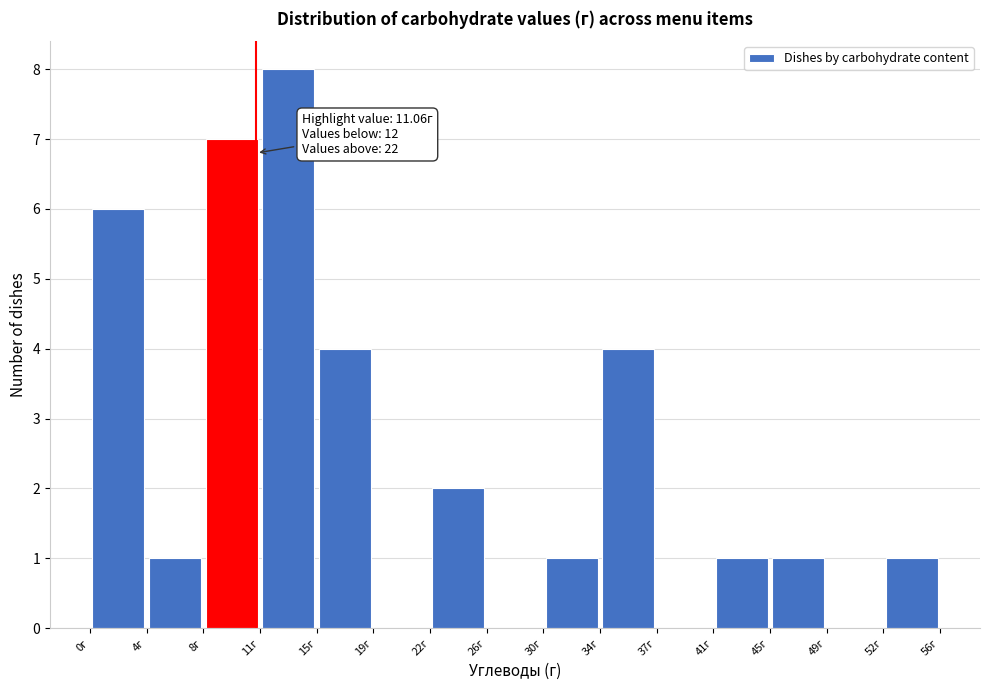

Over which range of the x-axis is the bar tallest?

11.5 to 15.0